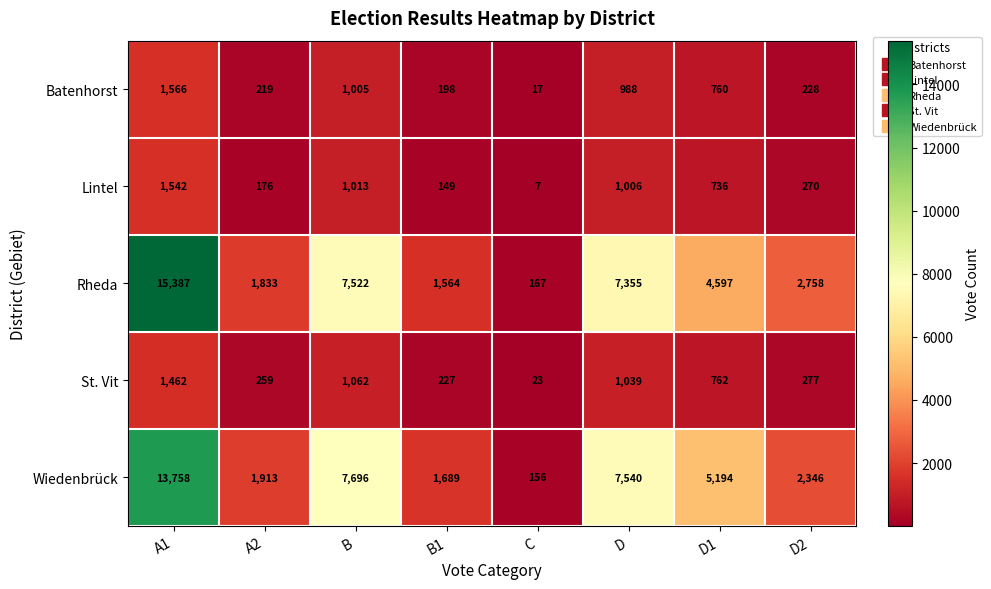

What is the sum of all Lintel values?

4899